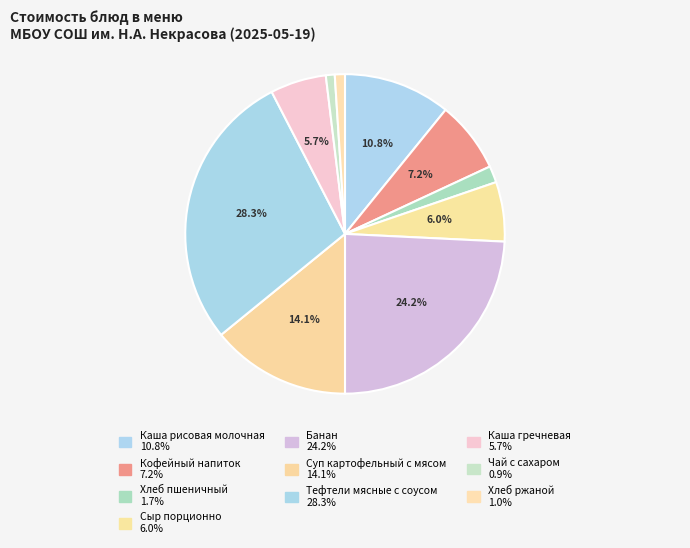

The Чай с сахаром slice represents 1% of the pie. True or false?

True